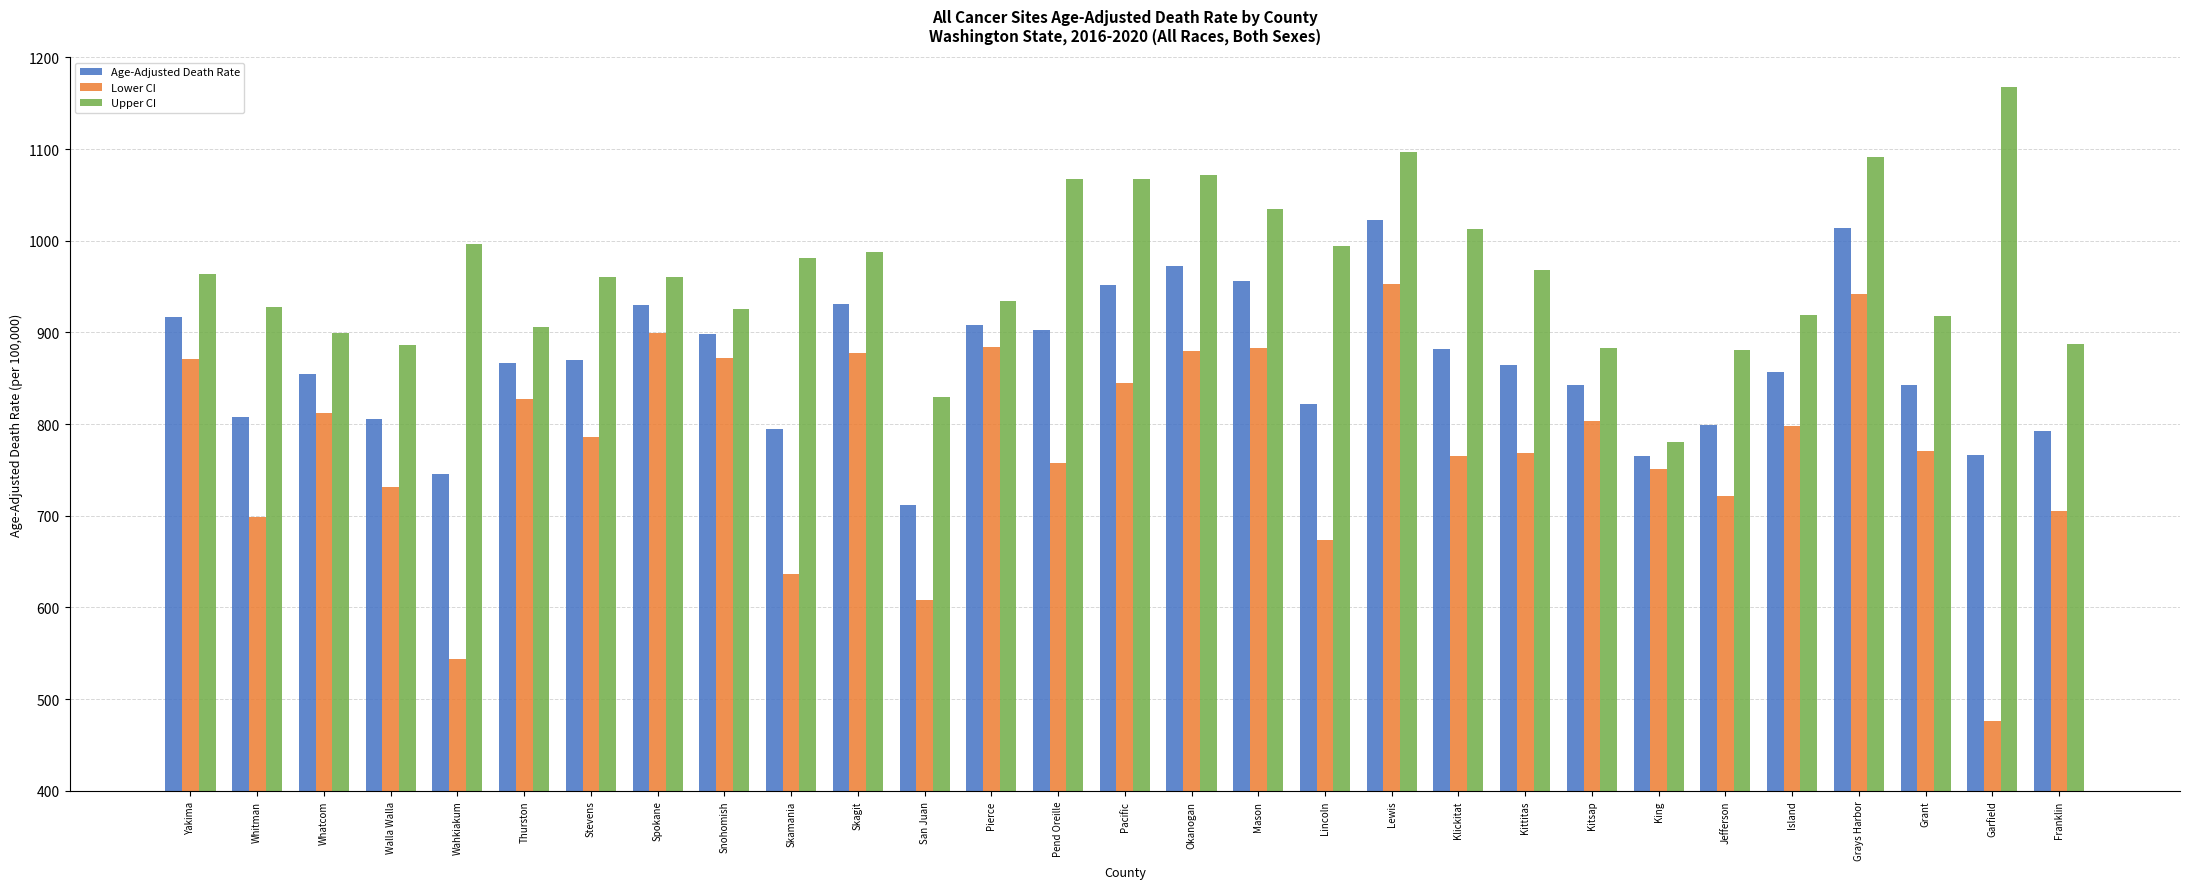

At which label does Lower CI reach its minimum?

Garfield